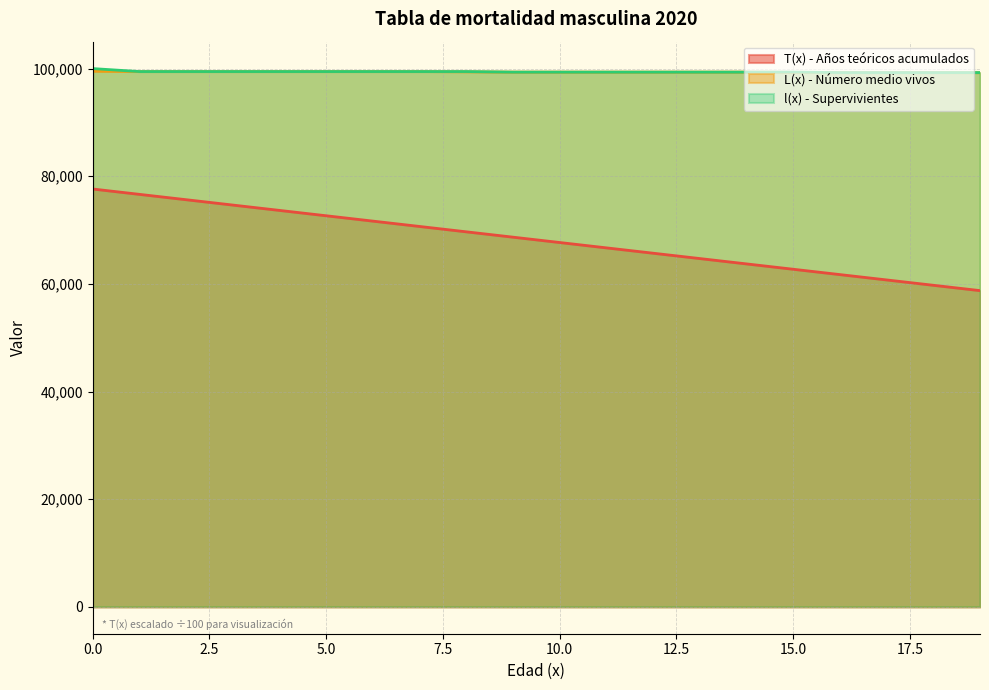

What is the spread (max minus min) of values at 14?

35633.7